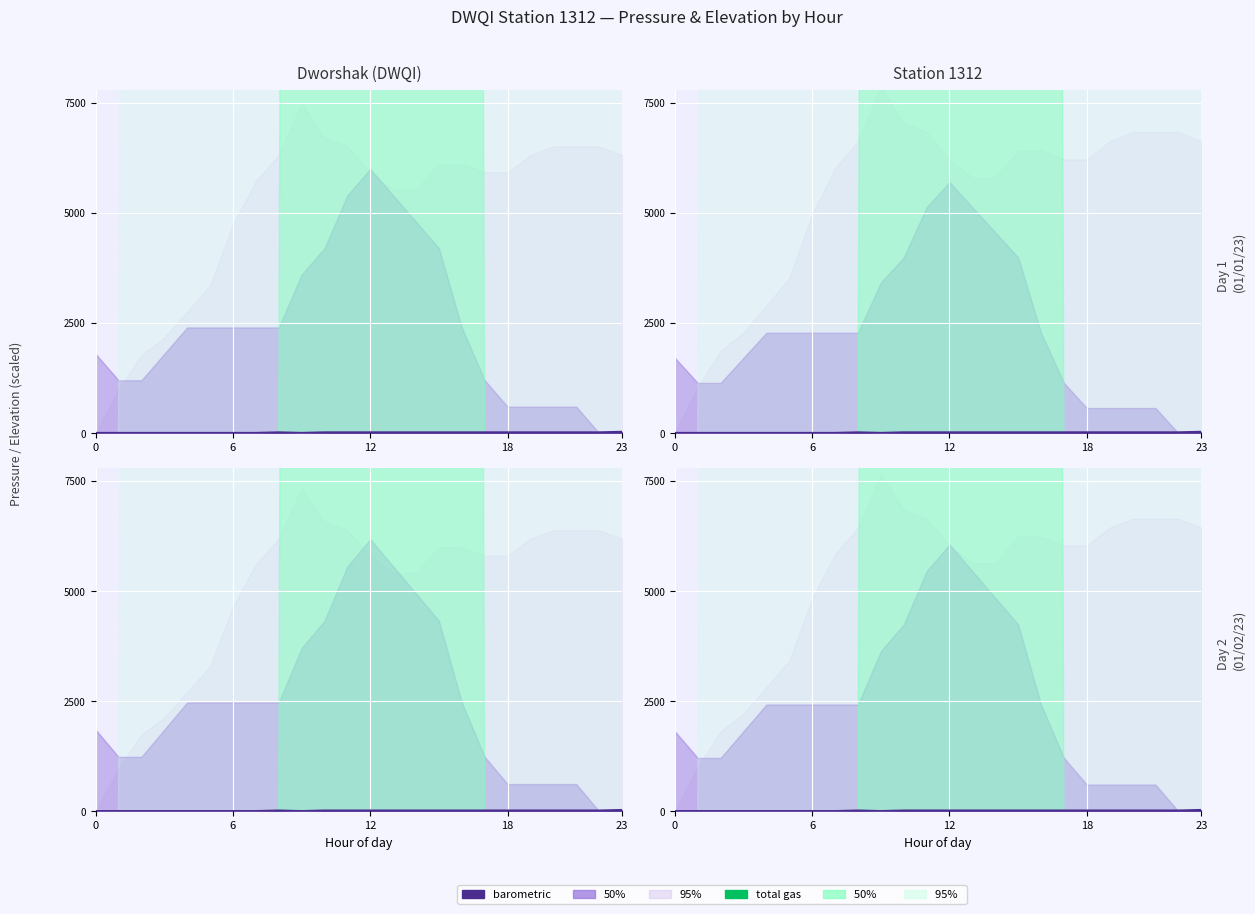

What is the change in value from 0 to 22?

+12.6